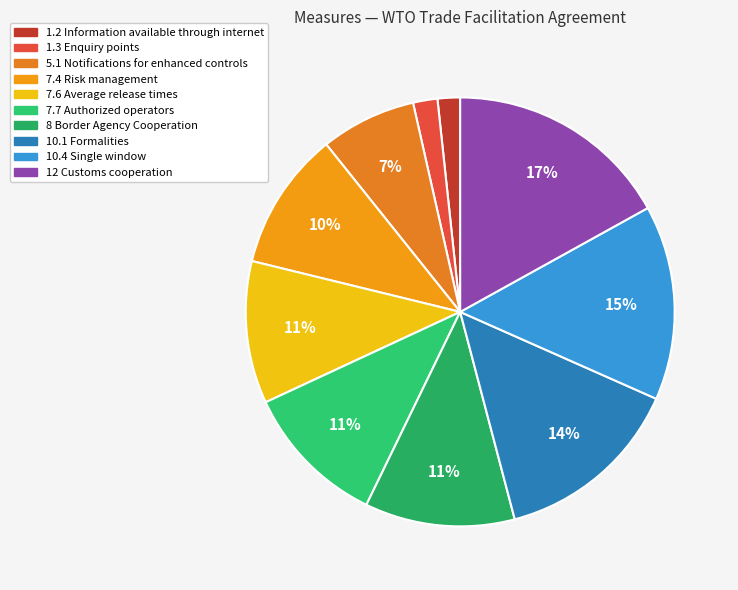

True or false: 1.3 Enquiry points accounts for 2% of the total.

True